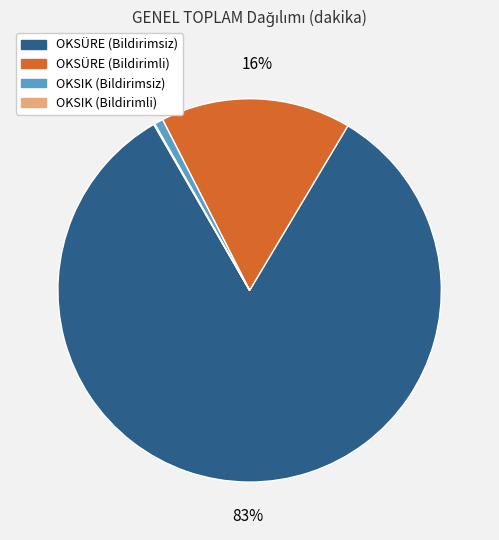

To the nearest percent, what is the average slice percentage?

25%